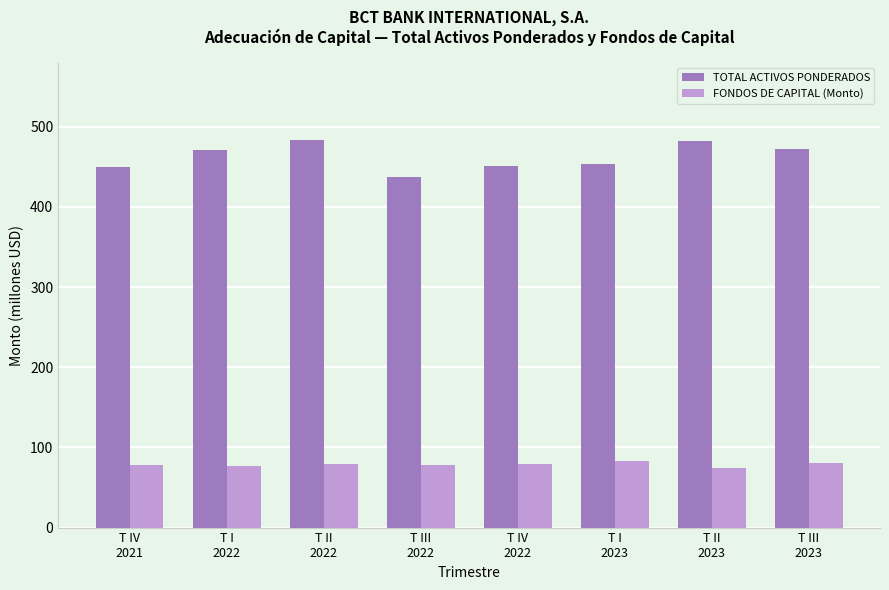

Which series has the largest total across all categories?

TOTAL ACTIVOS PONDERADOS